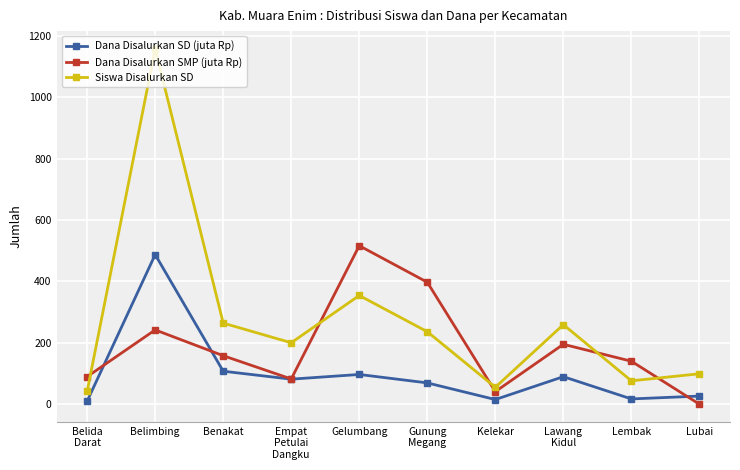

Which series ends up on top after the final intersection of Siswa Disalurkan SD and Dana Disalurkan SMP (juta Rp)?

Siswa Disalurkan SD